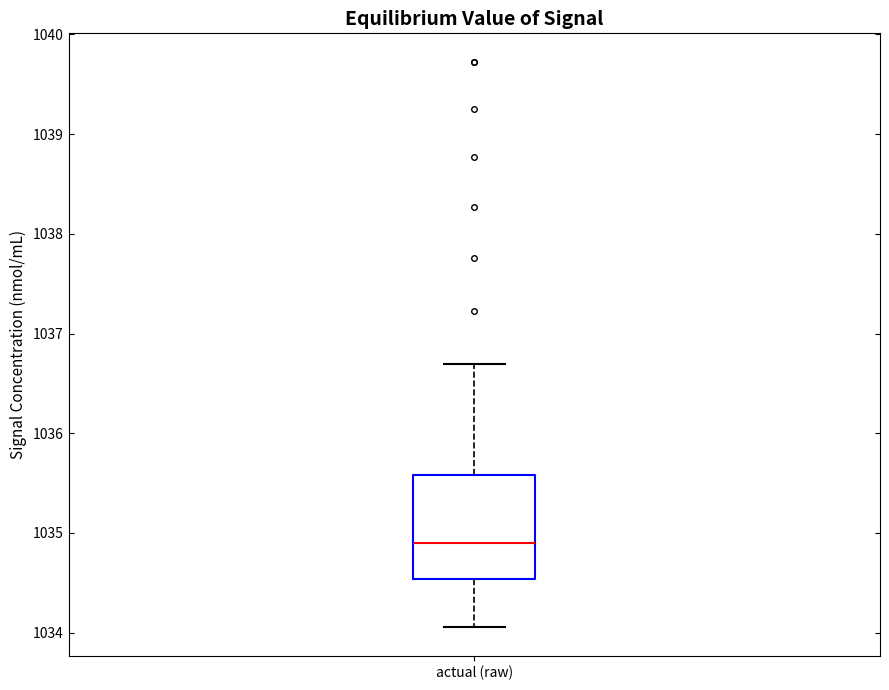

Transcribe this box plot: give where the median line is, the range the box spans, and where the two whiskers end, as read against the y-axis. The values are not printed on the chart, so give them approximately, as read against the axis.

median 1034.9, box 1034.5 to 1035.6, whiskers 1034.1 to 1036.7